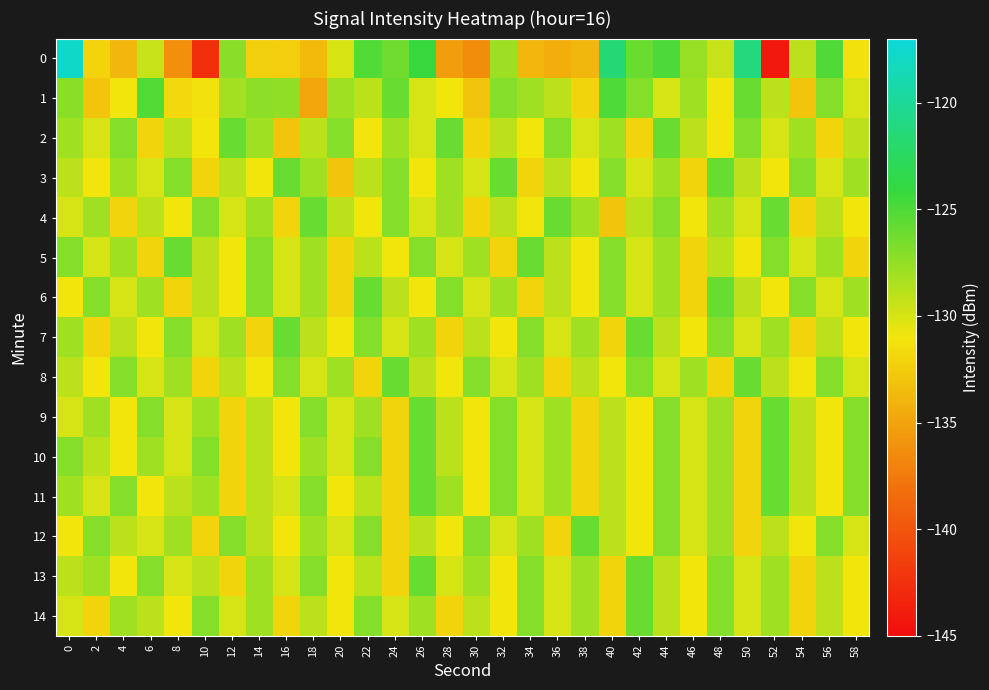

How many series are shown in this chart?

15